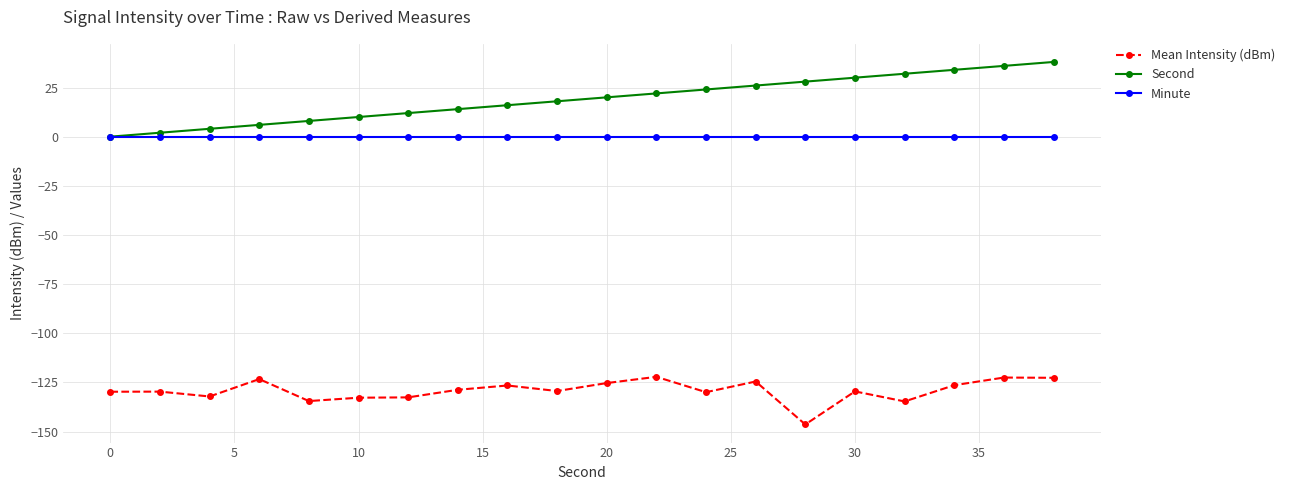

Which series has the largest total across all categories?

Second